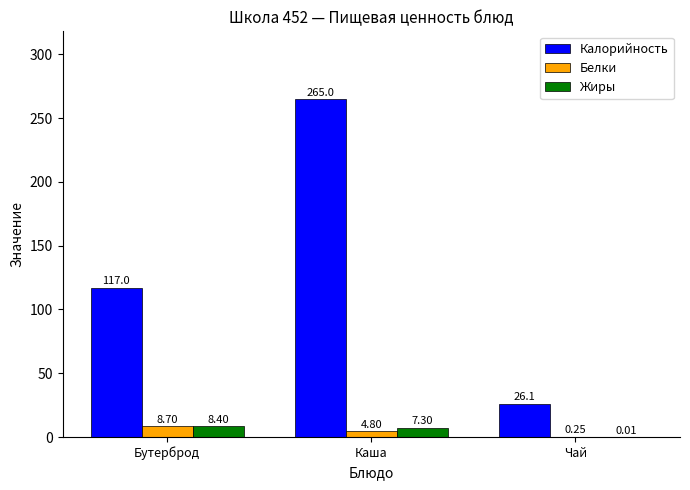

At which label does Белки first exceed 4?

Бутерброд